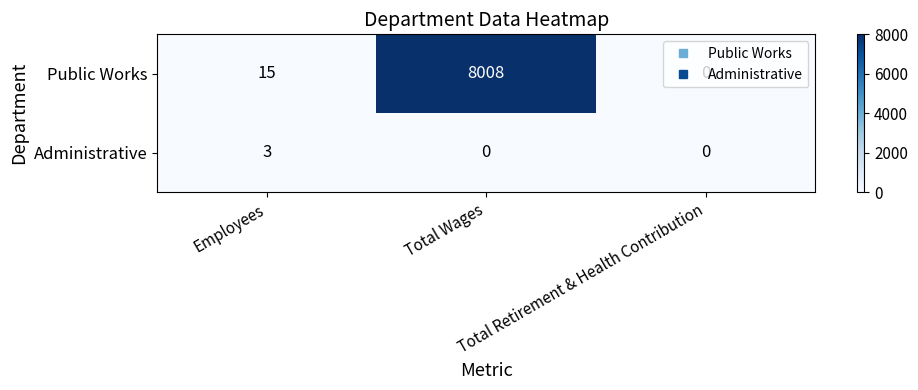

How many categories are shown in the chart?

3